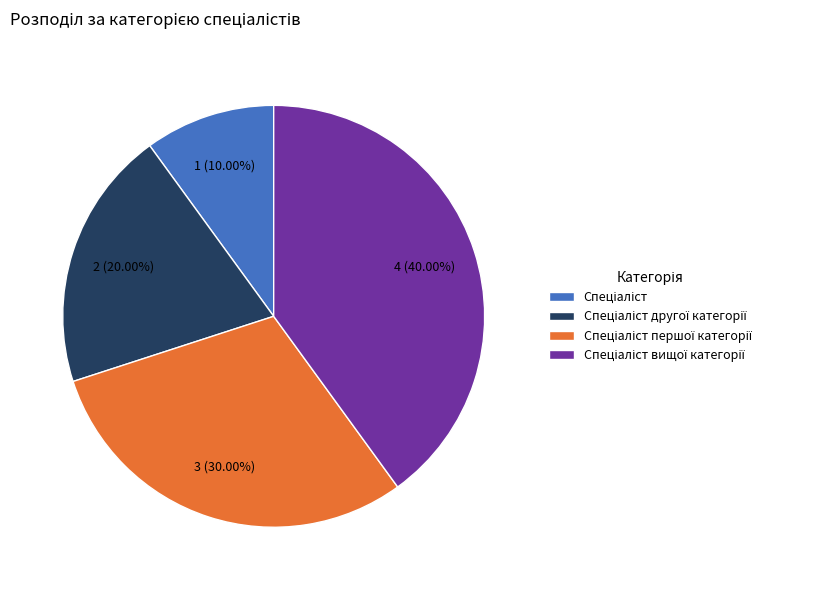

Does any single category account for the majority?

No